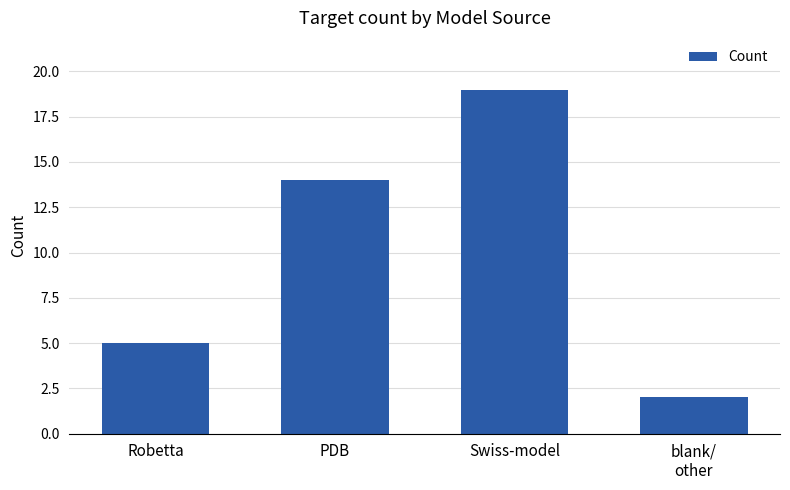

What position from the left is Swiss-model?

3